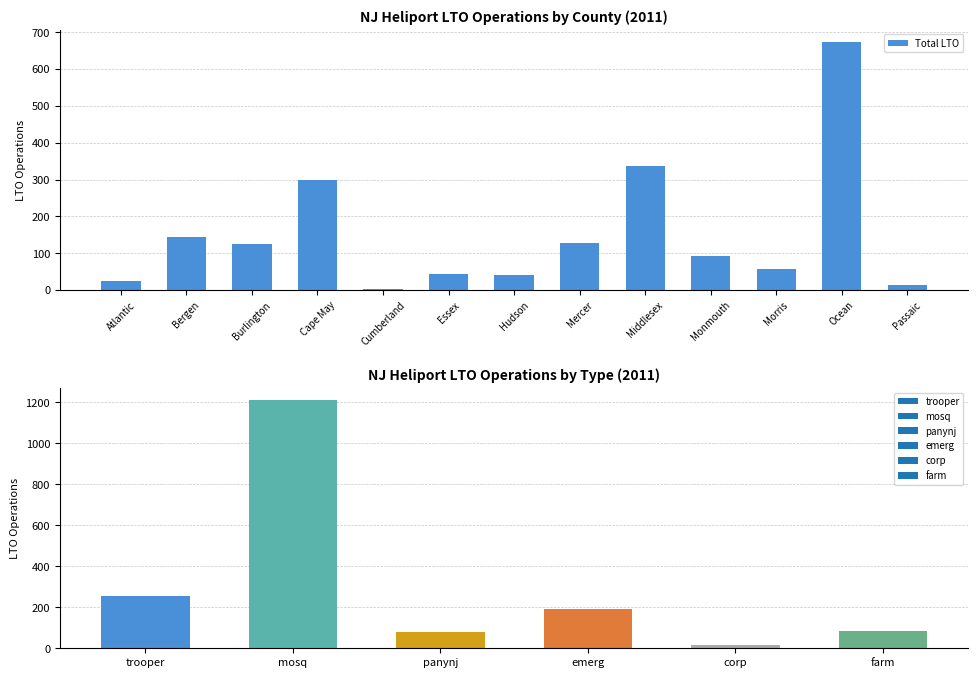

What is the difference between the values at Cumberland and Mercer?

126.0